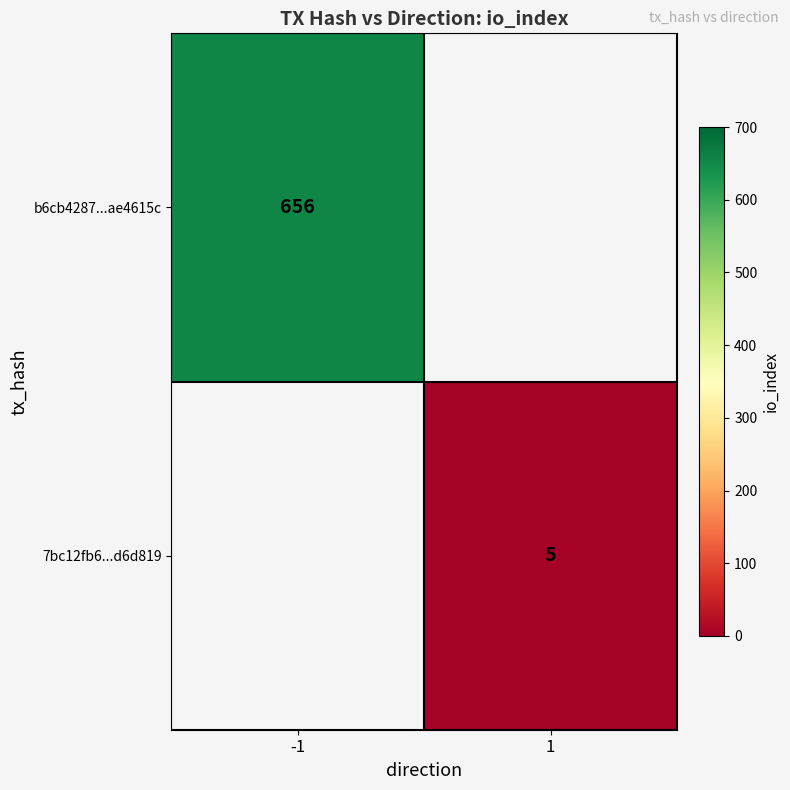

Which category has the lowest value across all series?

1